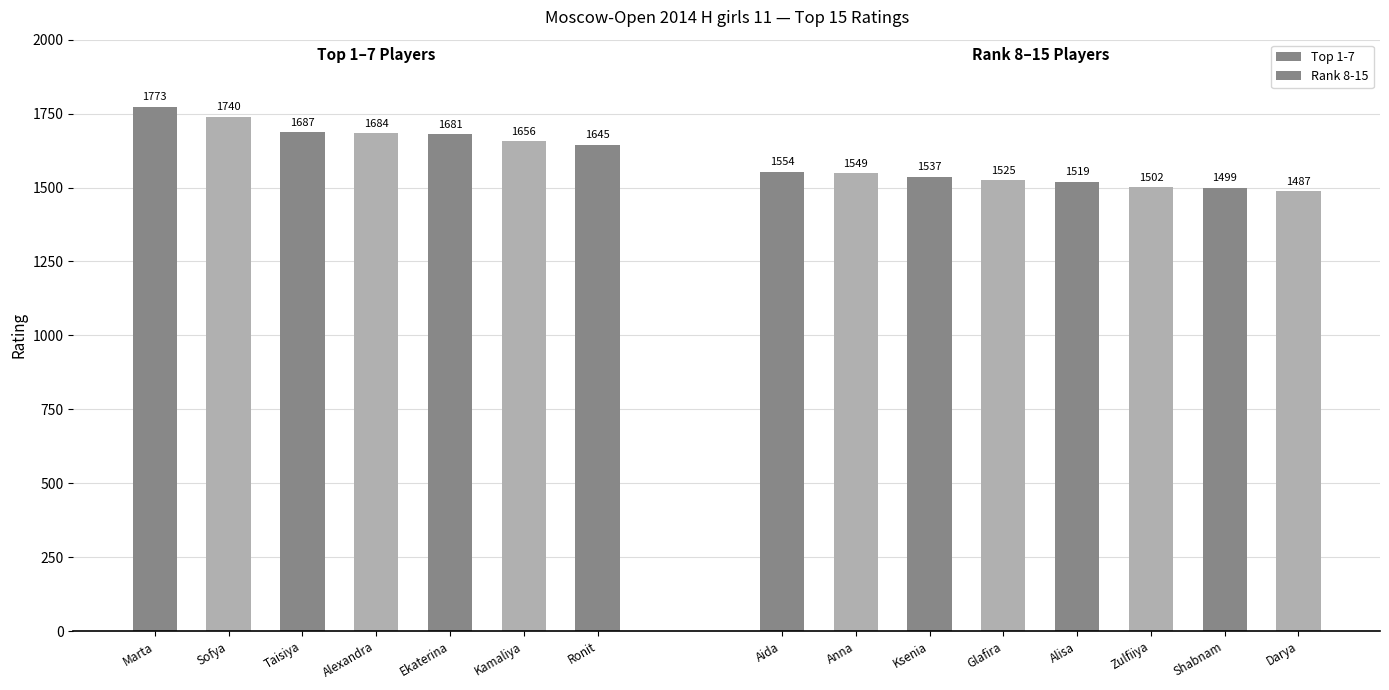

What is the difference between the maximum and minimum values?

286